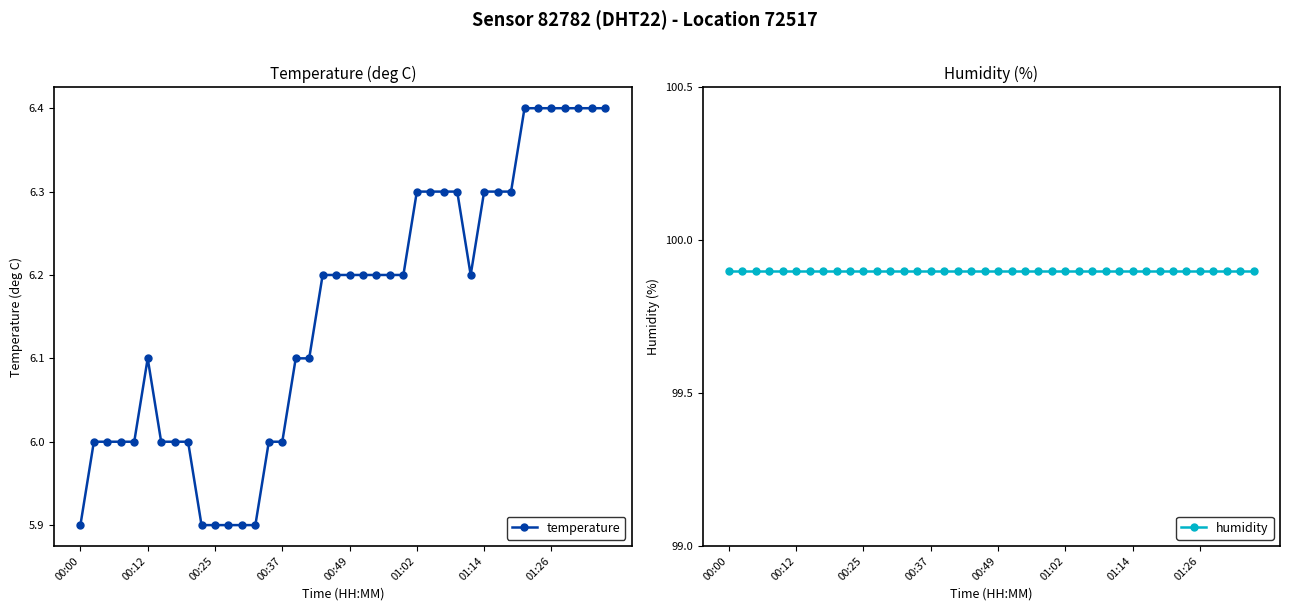

What are all the series names shown in the legend?

temperature, humidity